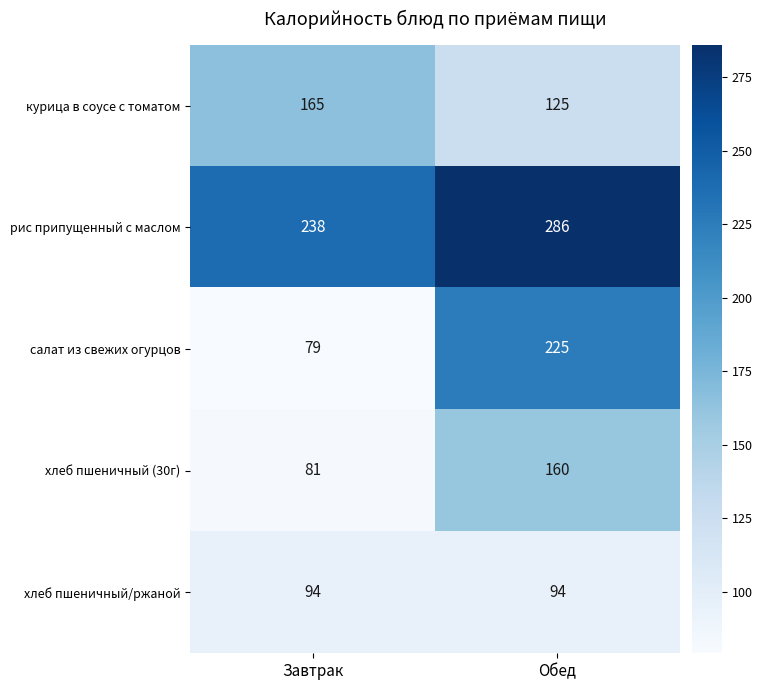

What is the highest value of the курица в соусе с томатом series?

165